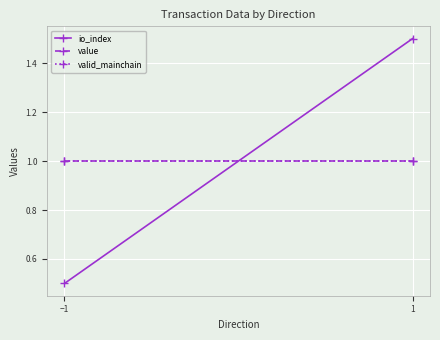

Count the io_index values in the range 0 to 1.

1